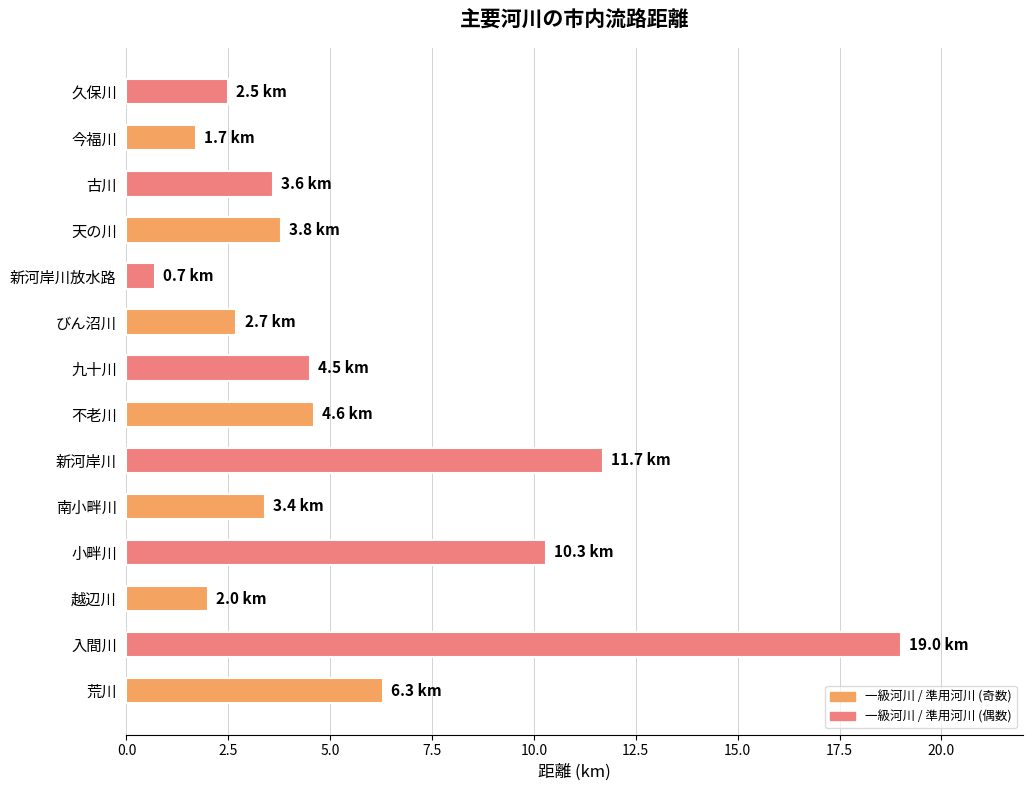

Are the bars horizontal?

Yes